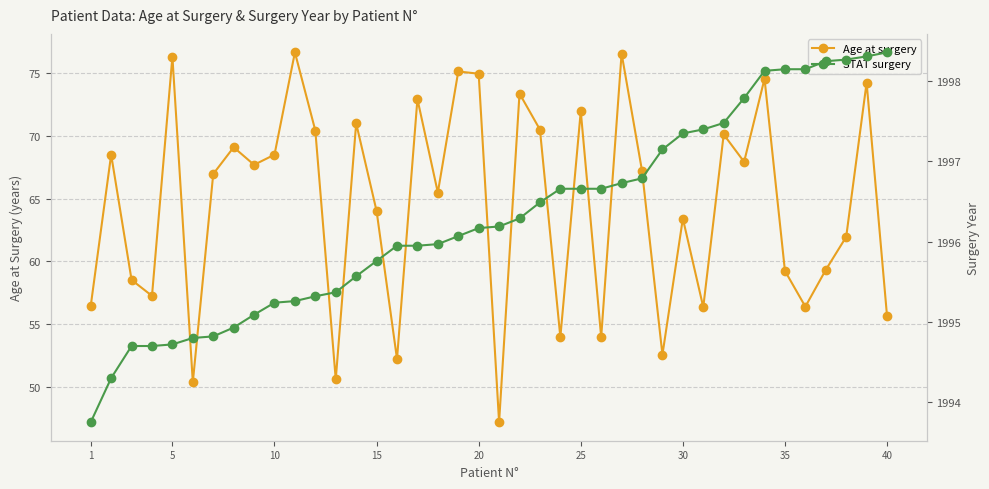

List the series in order of their peak value, lowest first.

Age at surgery, STAT surgery